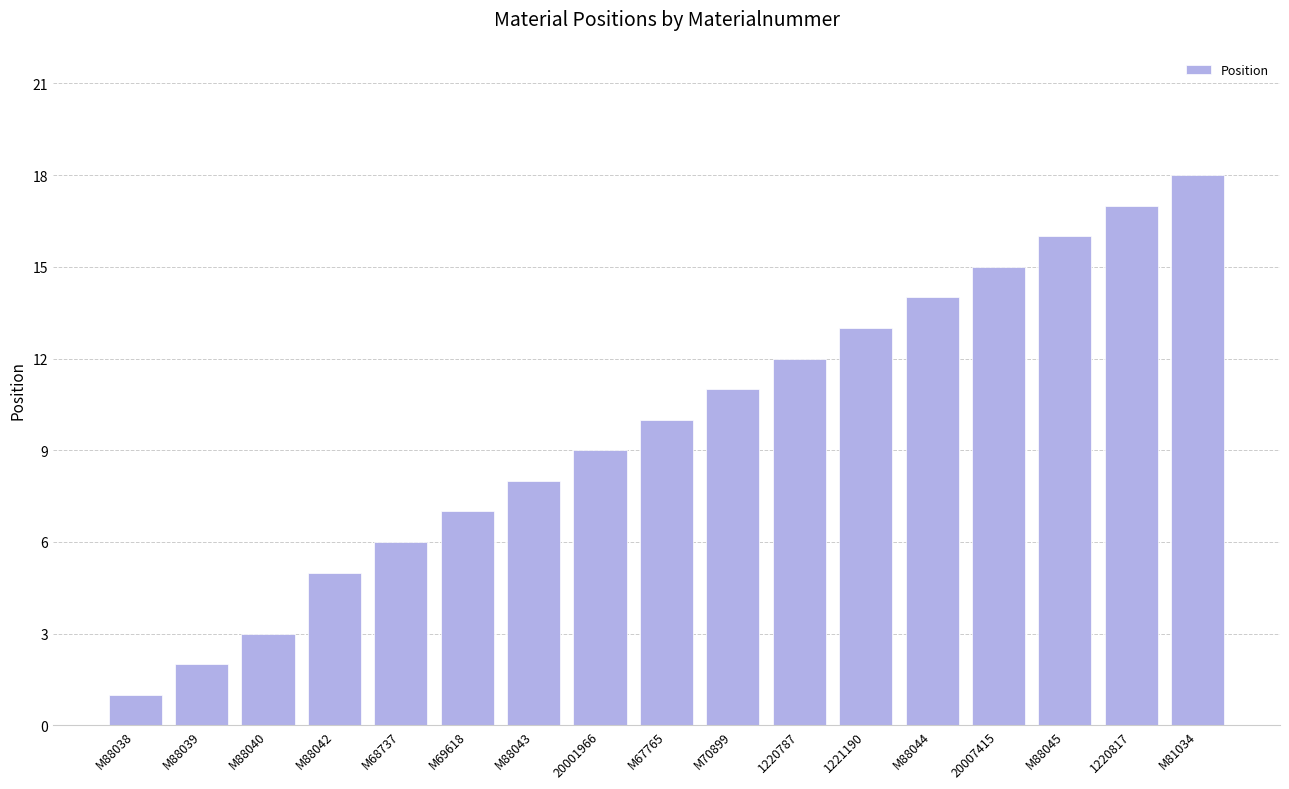

What is the value of the 13th bar from the left?

14